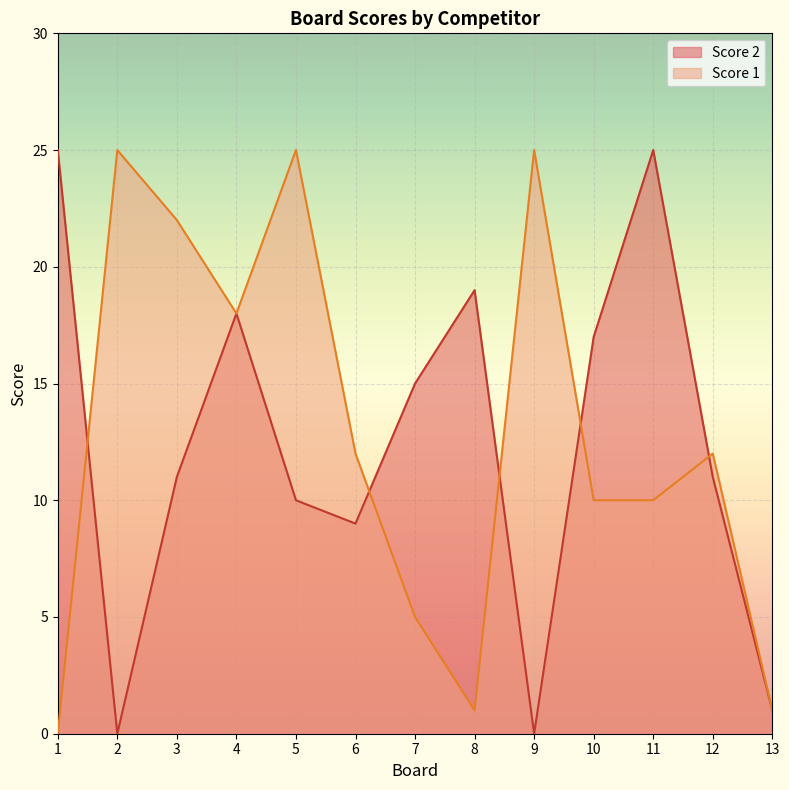

How many values in Score 2 are above zero?

11